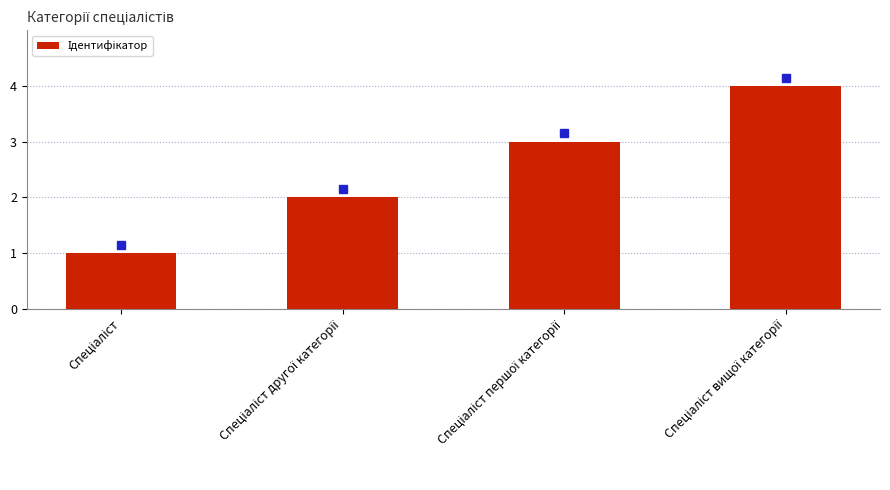

What is the difference between the maximum and minimum values?

3